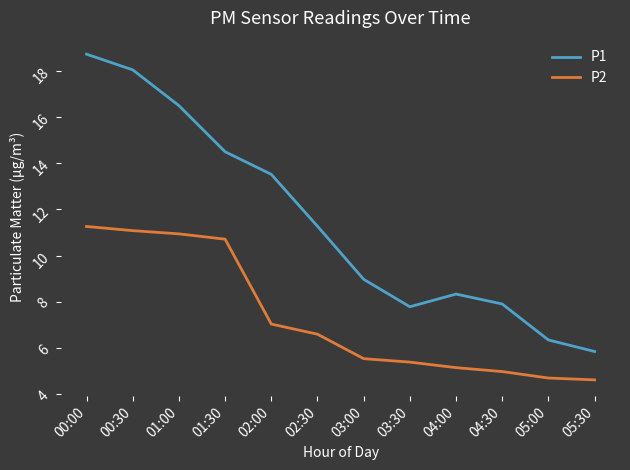

What is the minimum value for P1?

5.8